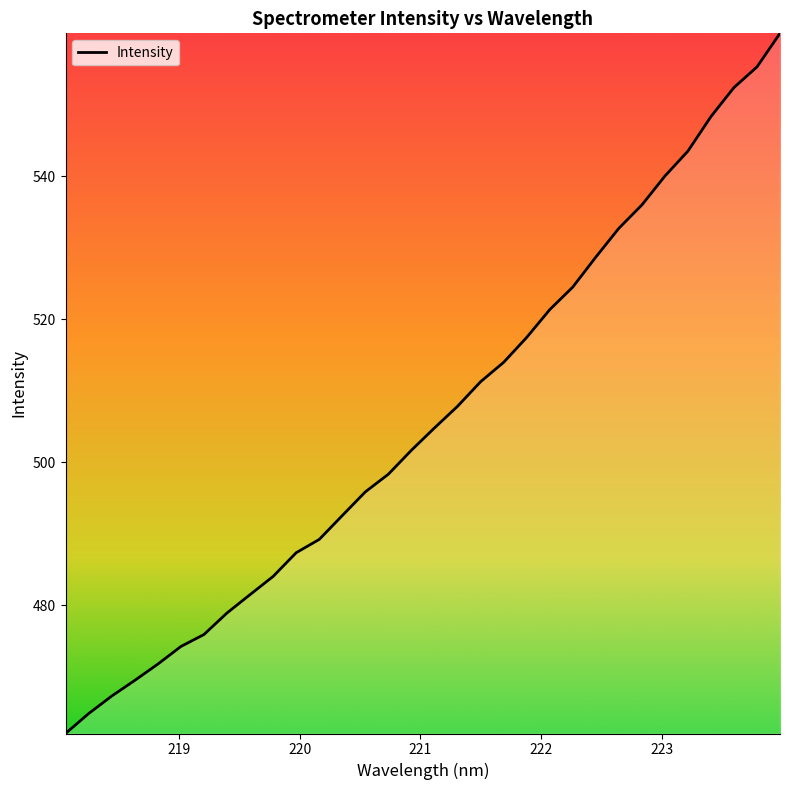

True or false: the data has more than 2 interior local peaks.

False